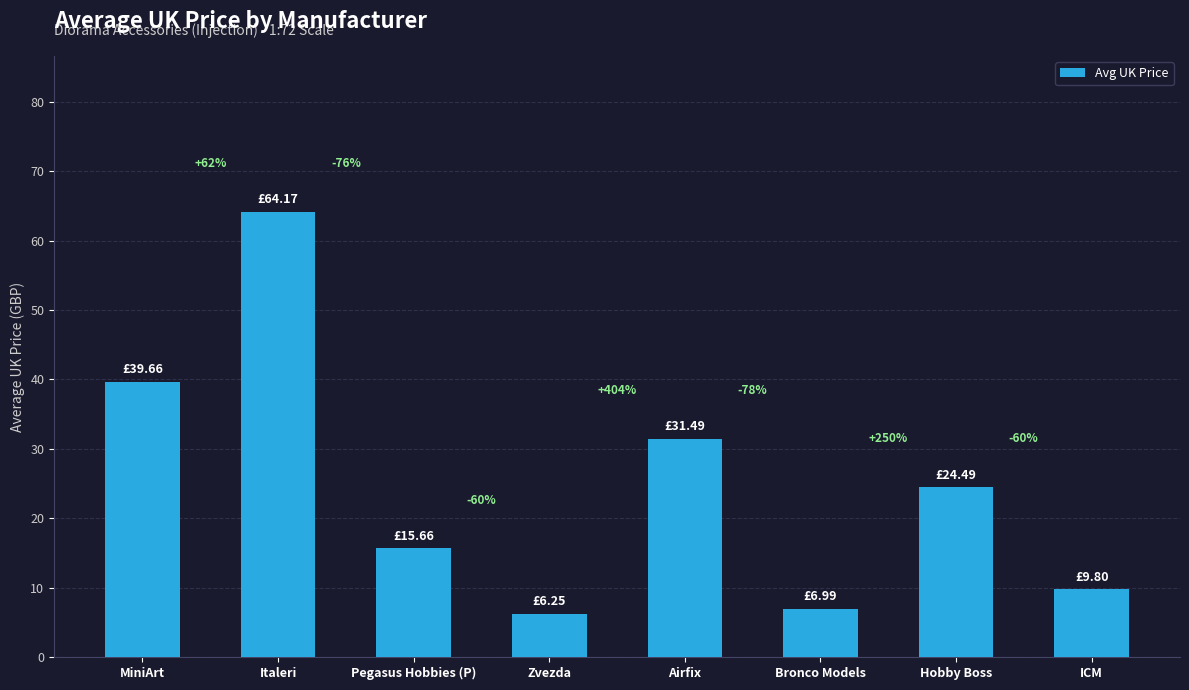

What is the difference between the values at Bronco Models and Zvezda?

0.7